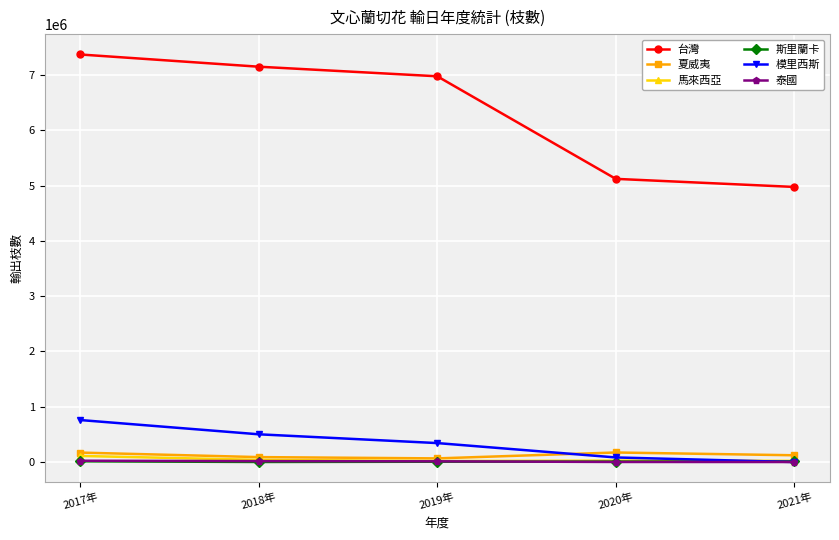

Where does the 模里西斯 series first go above 342930?

2017年